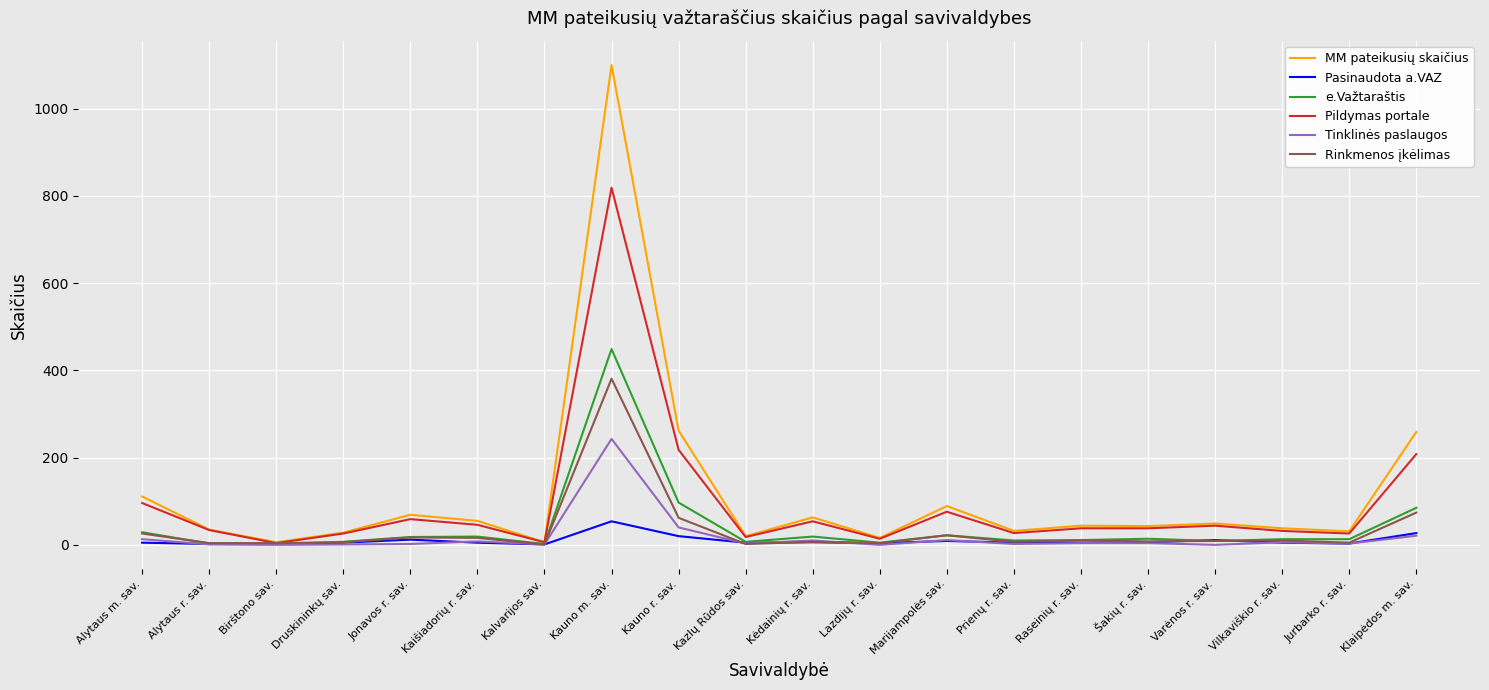

At which category is the sum across all series the highest?

Kauno m. sav.